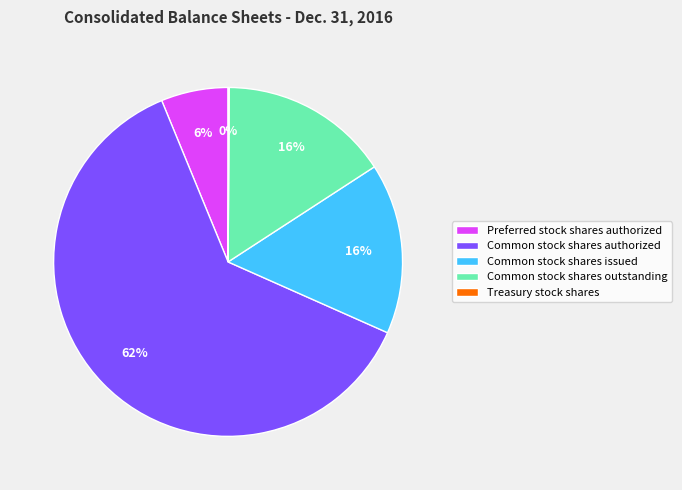

What is the majority slice?

Common stock shares authorized